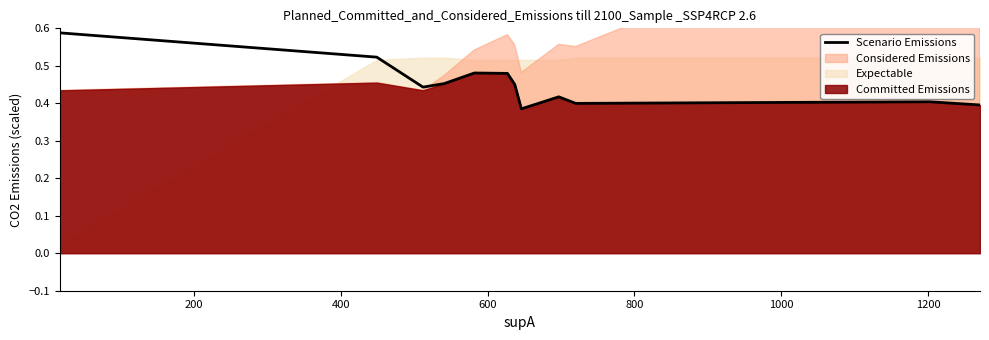

What is the difference between the maximum and minimum values?

0.2